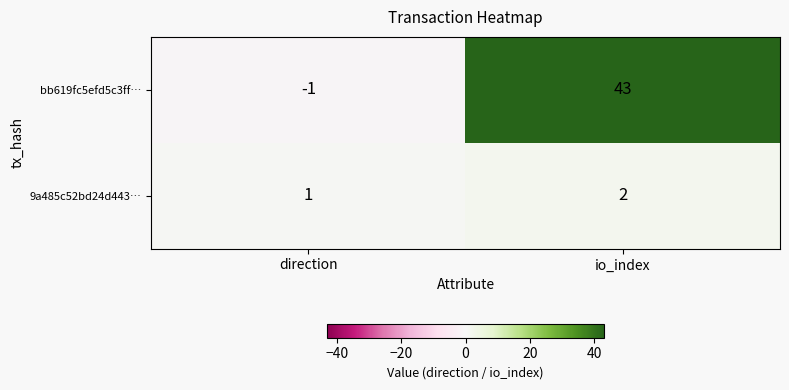

At which label is bb619fc5efd5c3ff… closest to 21?

direction